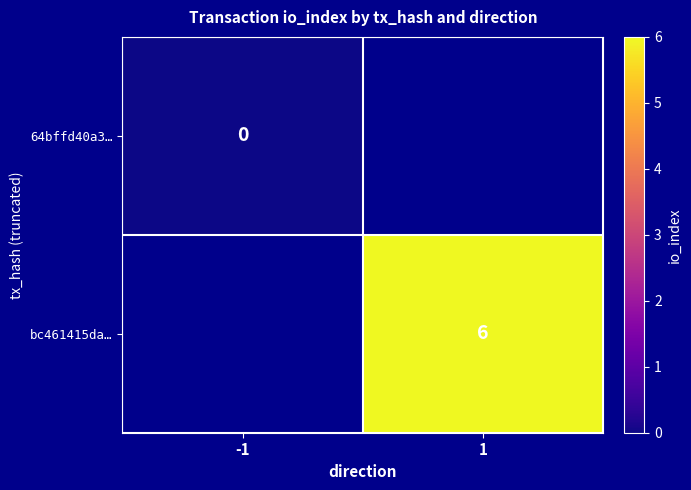

Is it true that bc461415da… equals 9 at 1?

False